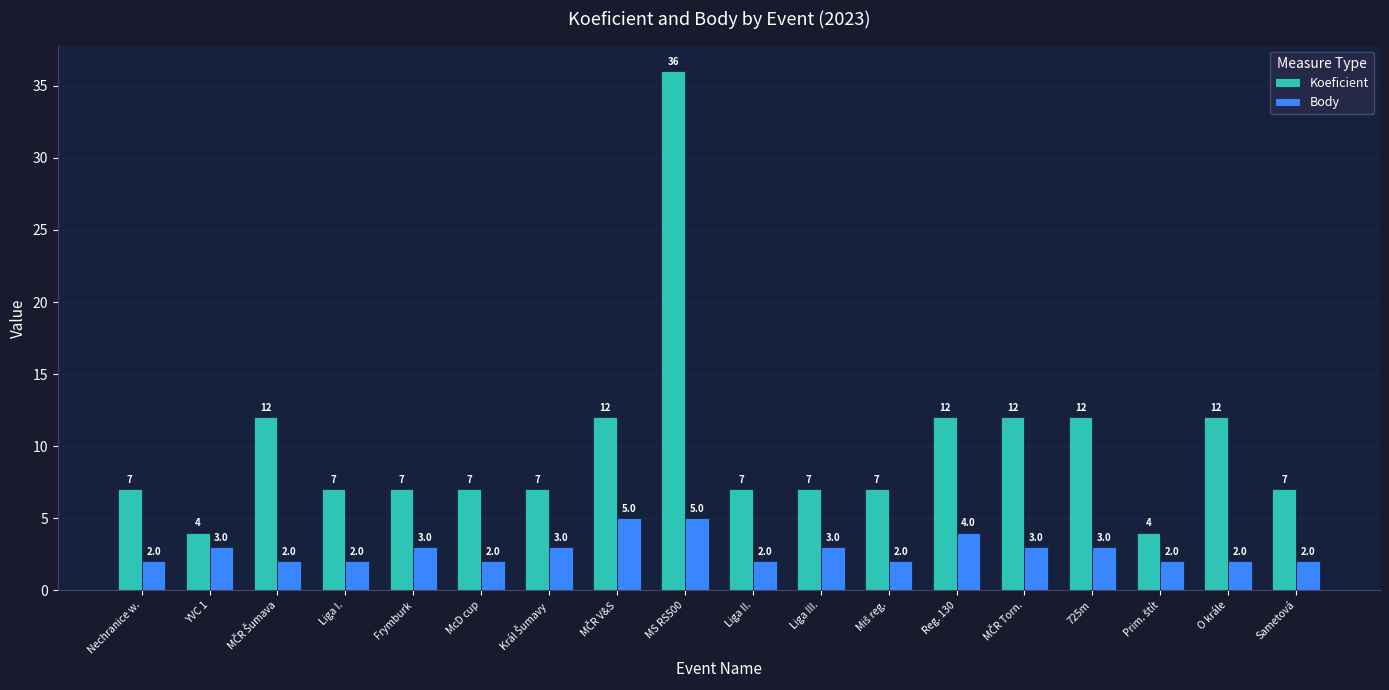

What is the approximate value of Koeficient at McD cup, to the nearest 10?

10